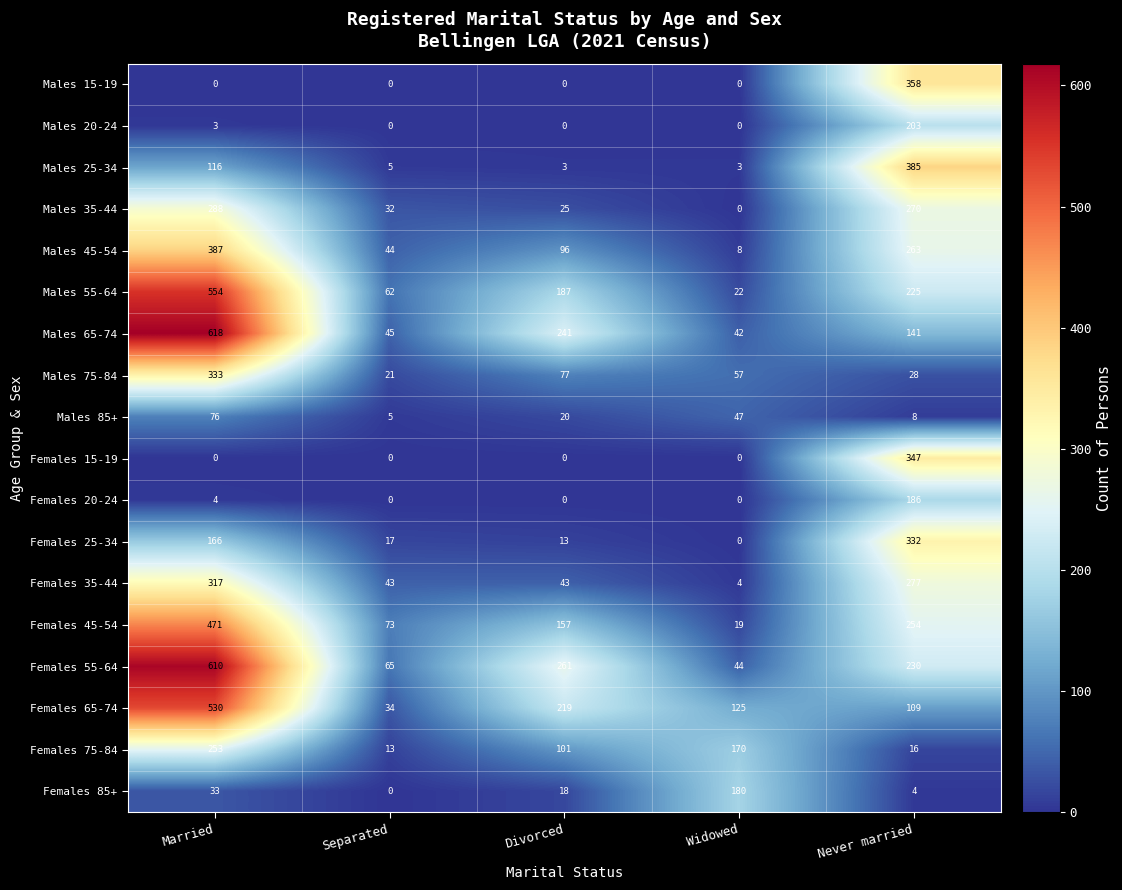

How many distinct data groups are displayed?

18